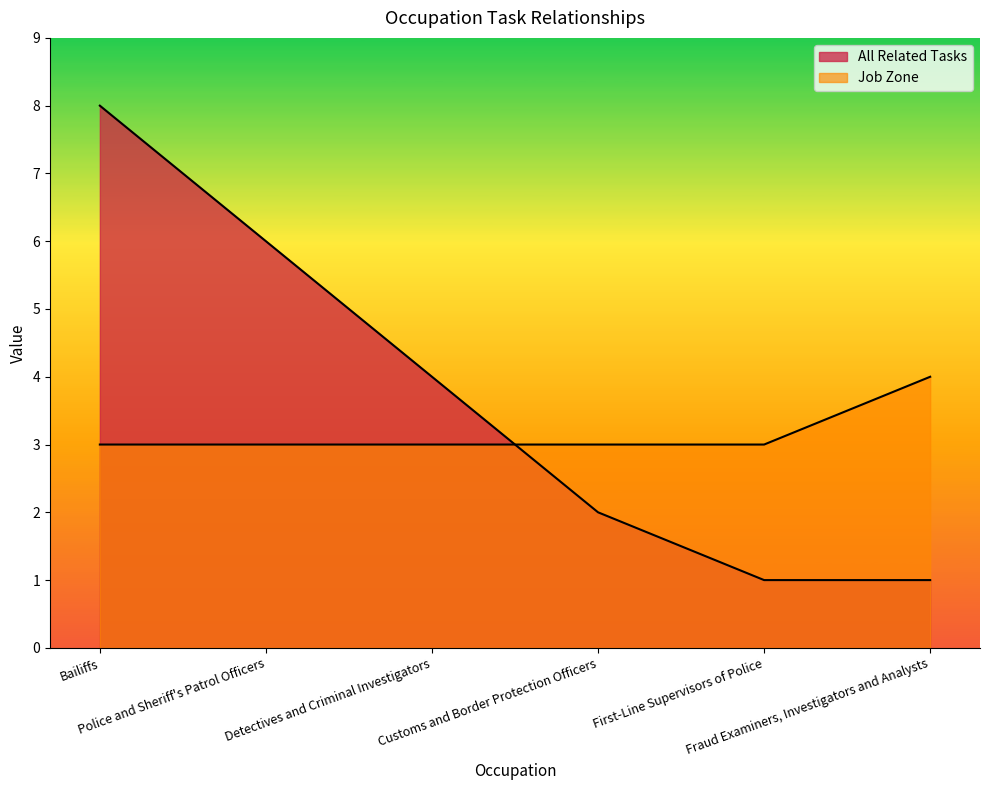

What is the label of the 6th point from the right?

Bailiffs